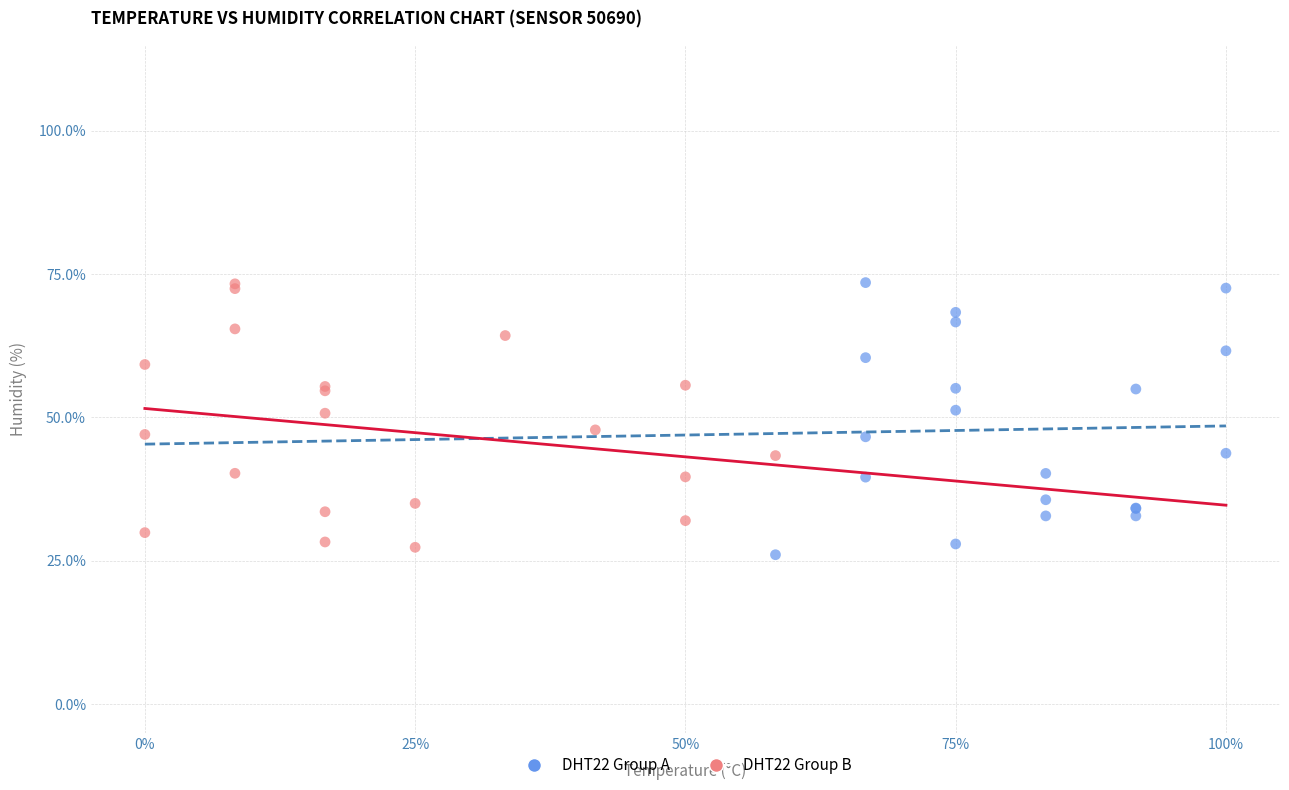

What are all the series names shown in the legend?

DHT22 Group A, DHT22 Group B